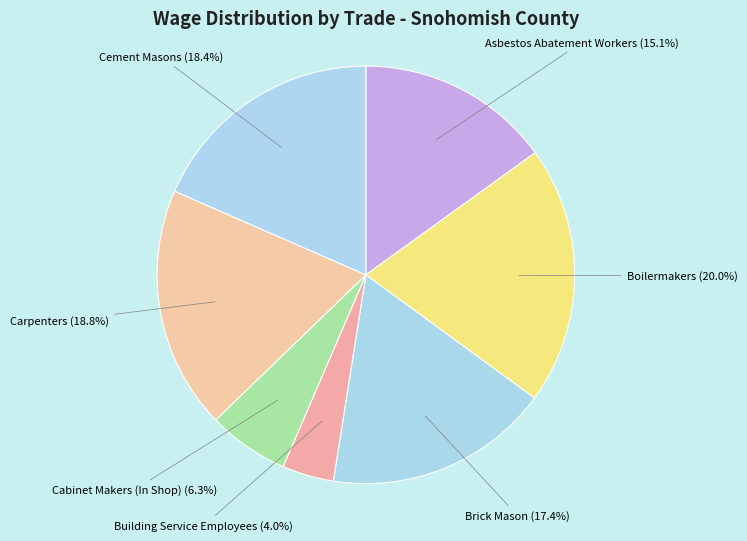

How many slices are in this pie chart?

7